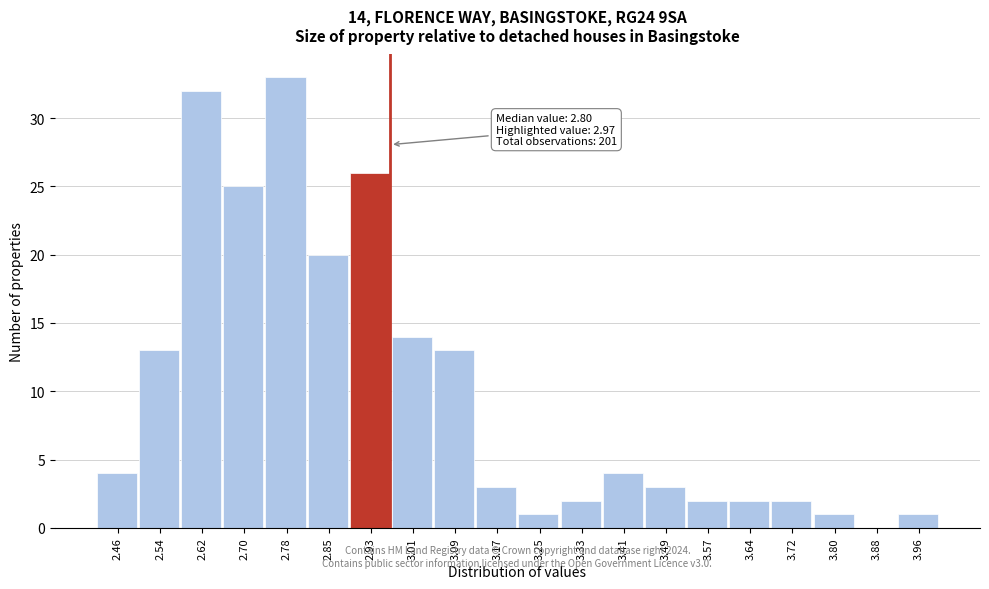

Over which range of the x-axis is the bar tallest?

2.736 to 2.815